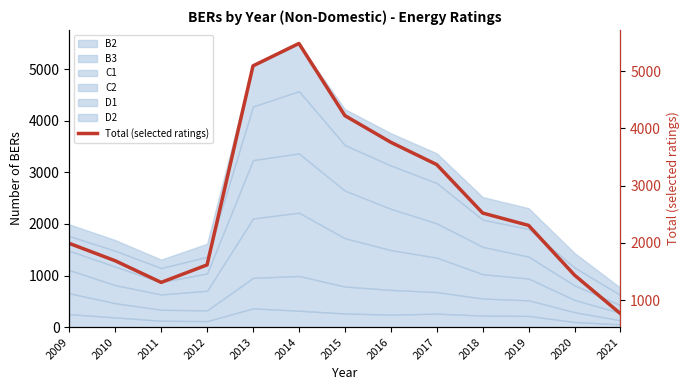

Reading left to right, list all the values displayed in this chart.

1991	1687	1309	1615	5093	5485	4224	3758	3368	2521	2305	1436	763